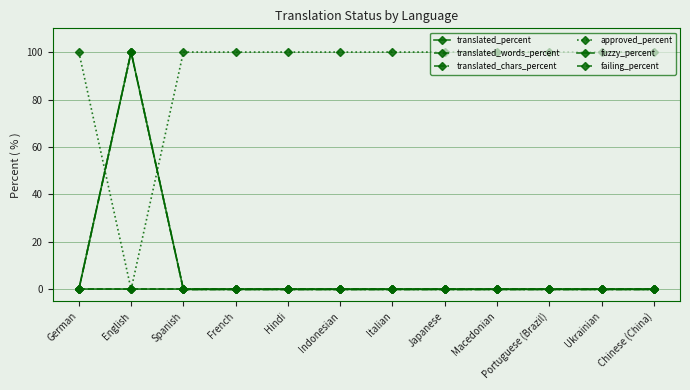

What position from the right is French?

9